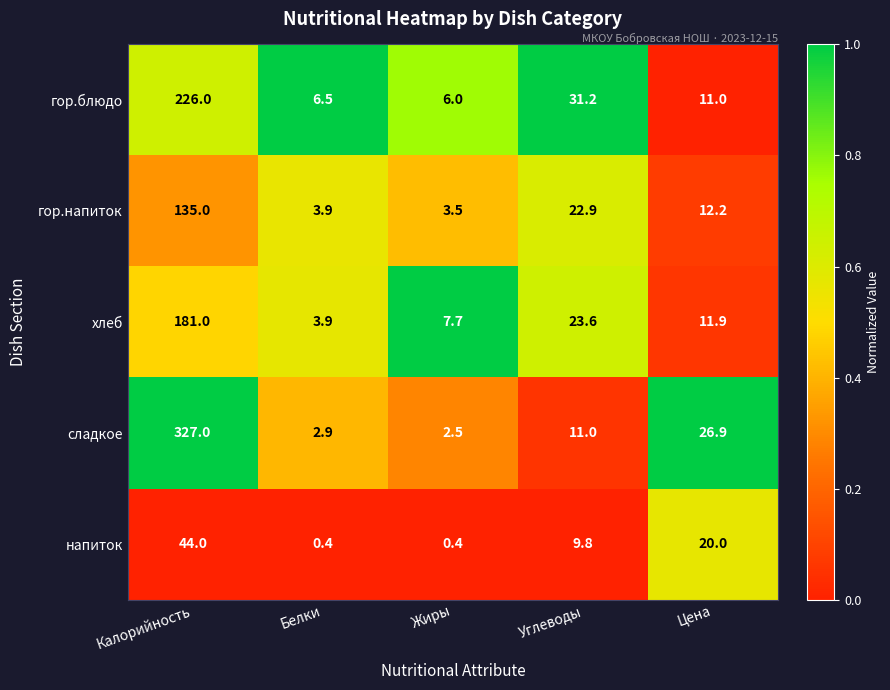

Reading left to right, transcribe all the data shown in this chart.

гор.блюдо: 226.0	6.5	6.0	31.2	11.0
гор.напиток: 135.0	3.9	3.5	22.9	12.2
хлеб: 181.0	3.9	7.7	23.6	11.9
сладкое: 327.0	2.9	2.5	11.0	26.9
напиток: 44.0	0.4	0.4	9.8	20.0